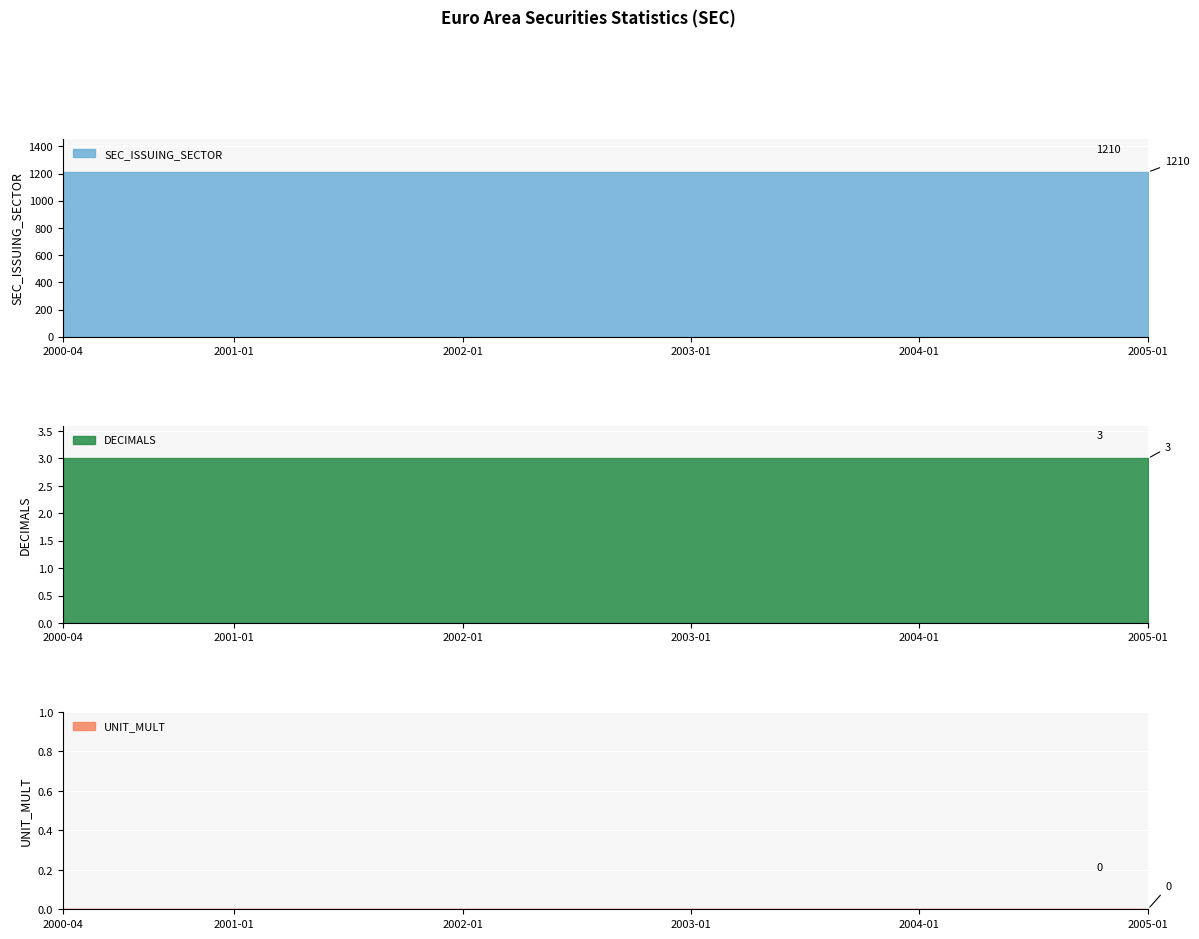

What is the average value of the SEC_ISSUING_SECTOR series?

1210